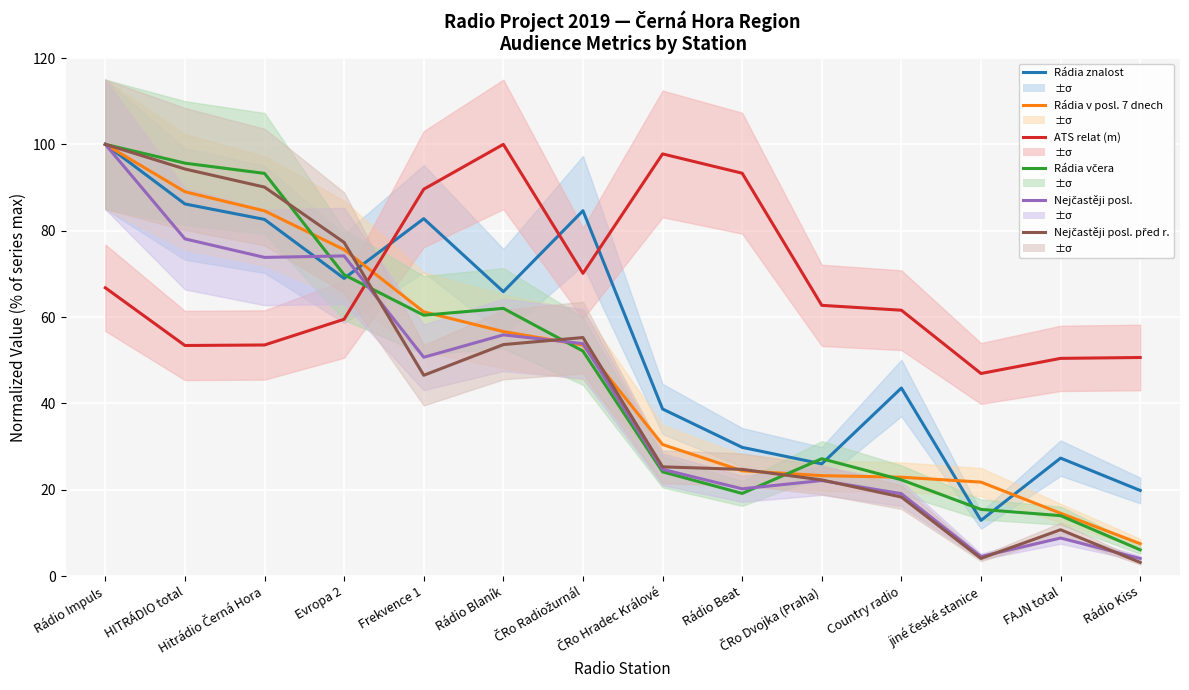

Which series has the widest spread of values?

Nejčastěji posl. před r.